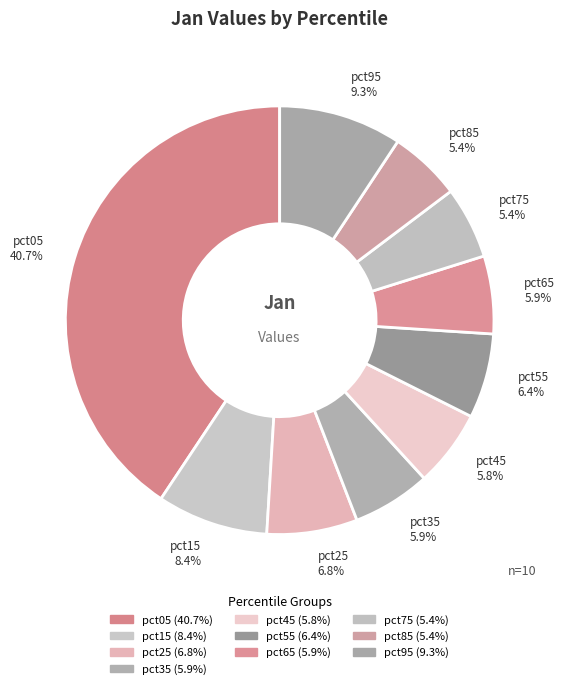

Does any single category account for the majority?

No